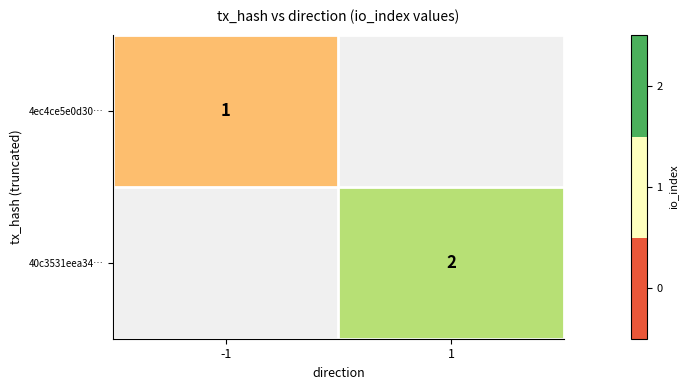

True or false: 4ec4ce5e0d30… has a value of 1.4 at -1.

False